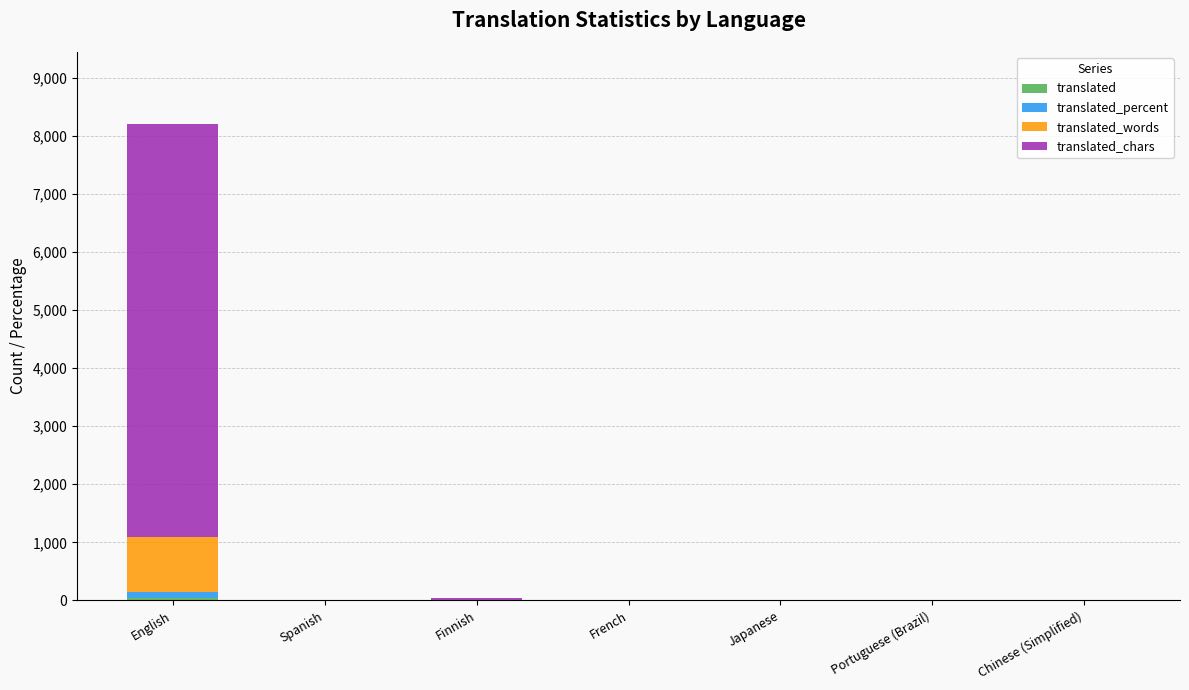

Count the number of categories in the chart.

7